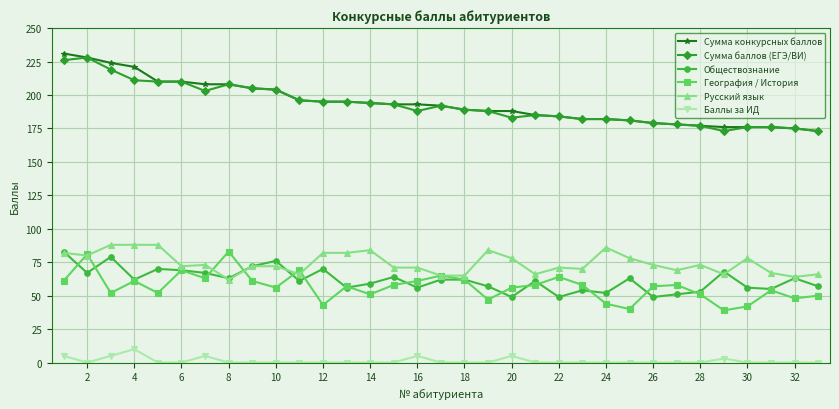

What is the value of the Сумма конкурсных баллов point at the 31st from the left?

176